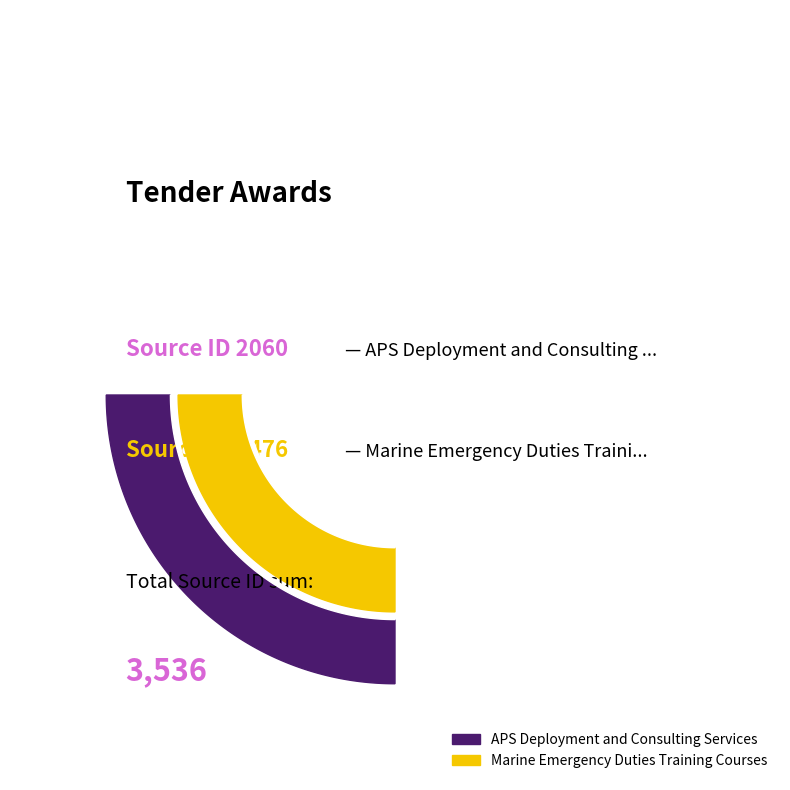

Combined, do APS Deployment and Consulting Services and Marine Emergency Duties Training Courses account for over 50%?

Yes